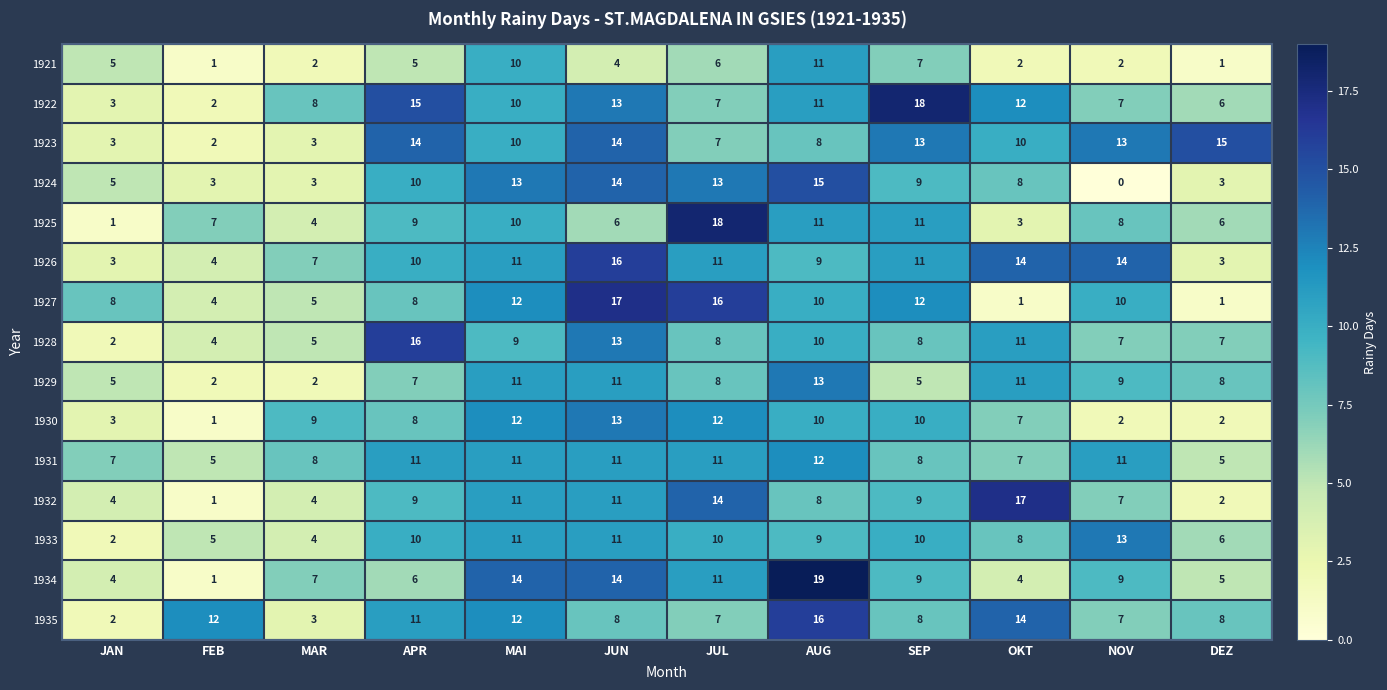

At which label does 1928 first exceed 8?

APR